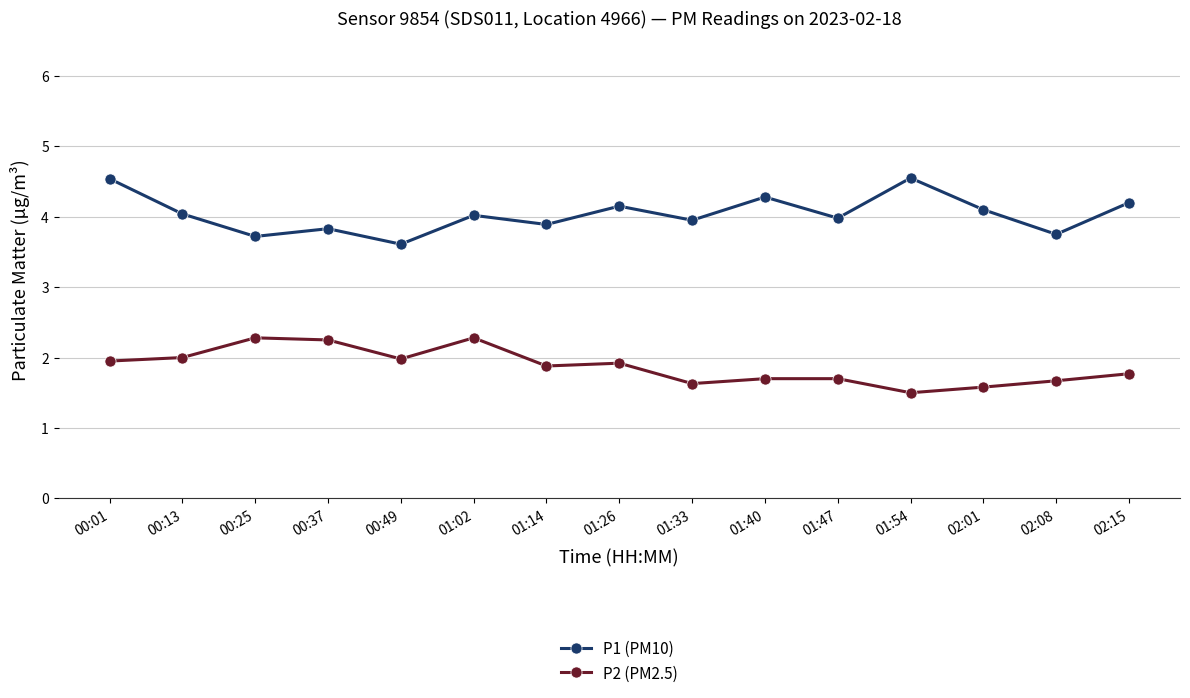

True or false: P2 (PM2.5) and P1 (PM10) cross at least once.

False